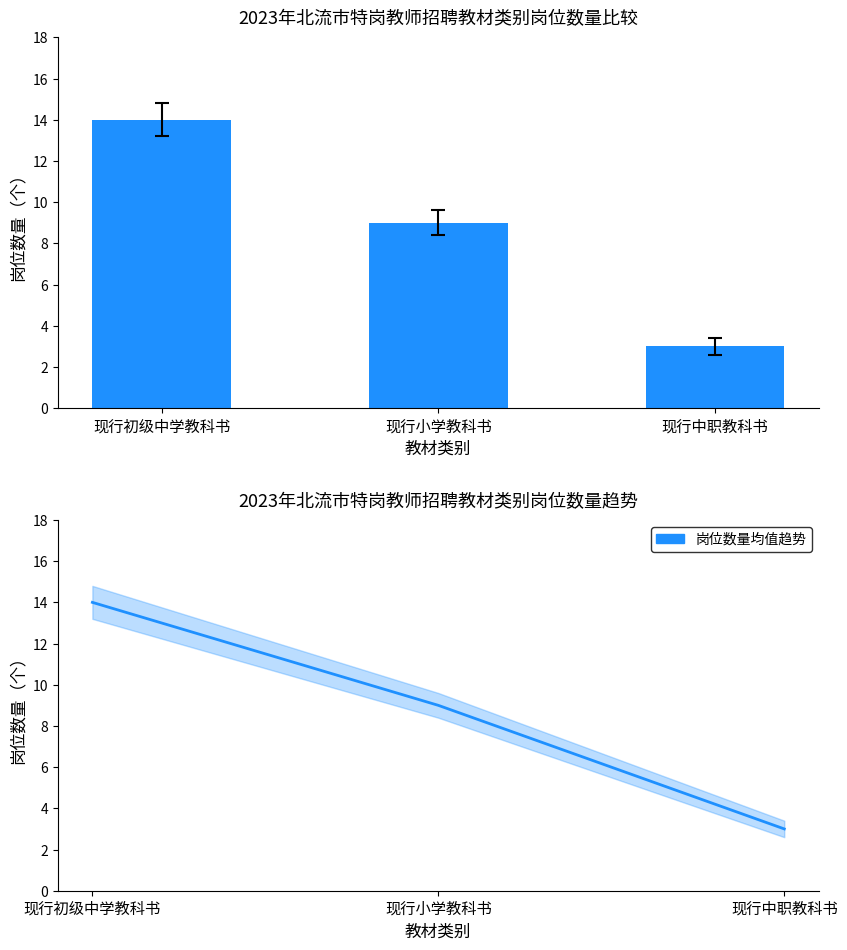

What is the total value across all series at 现行小学教科书?

18